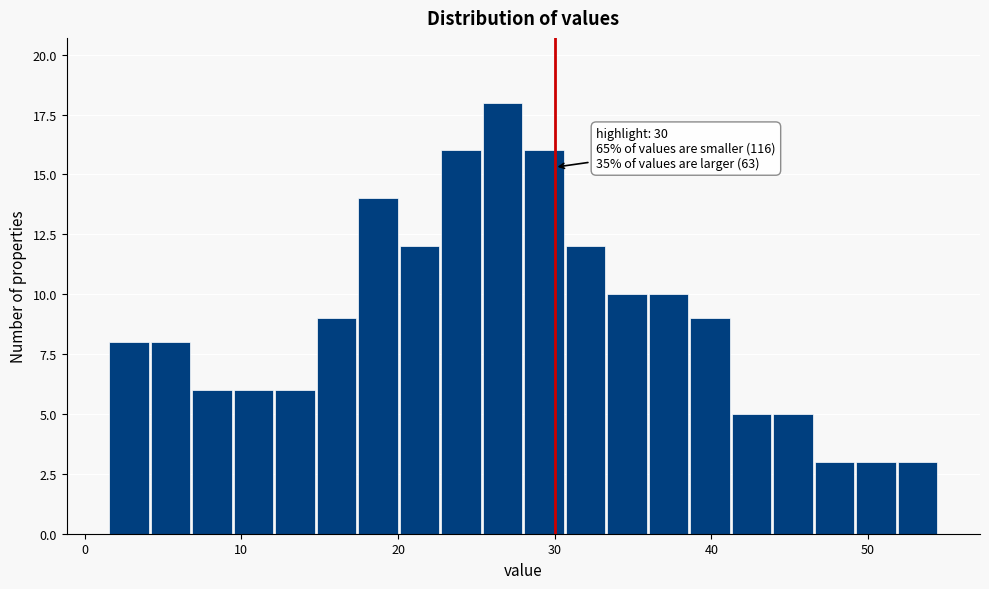

Around what value on the x-axis is the tallest bar? Give the approximate position of its centre, as read against the axis.

27